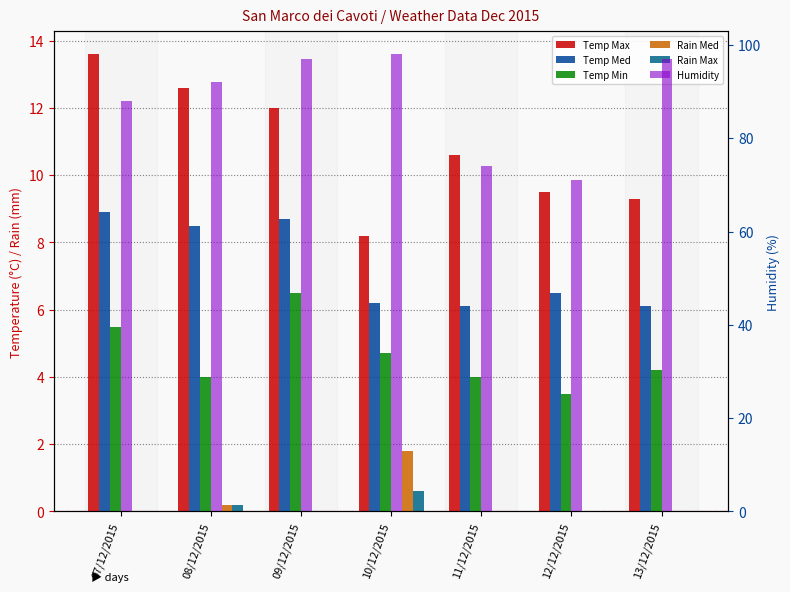

True or false: Temp Max has a value of 5.9 at 11/12/2015.

False